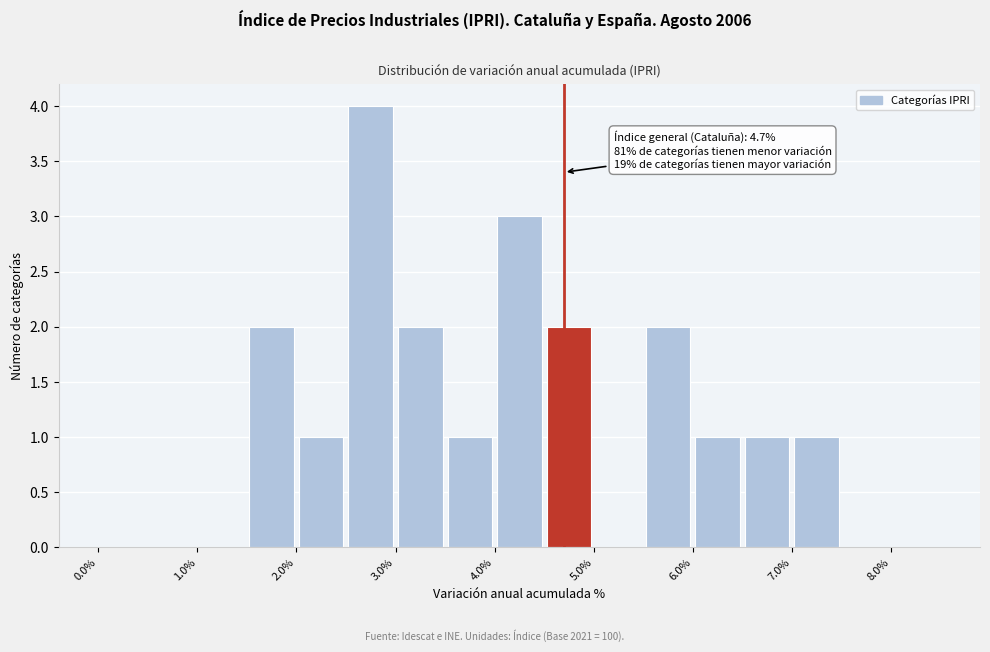

Which range on the x-axis has the tallest bar?

2.5 to 3.0